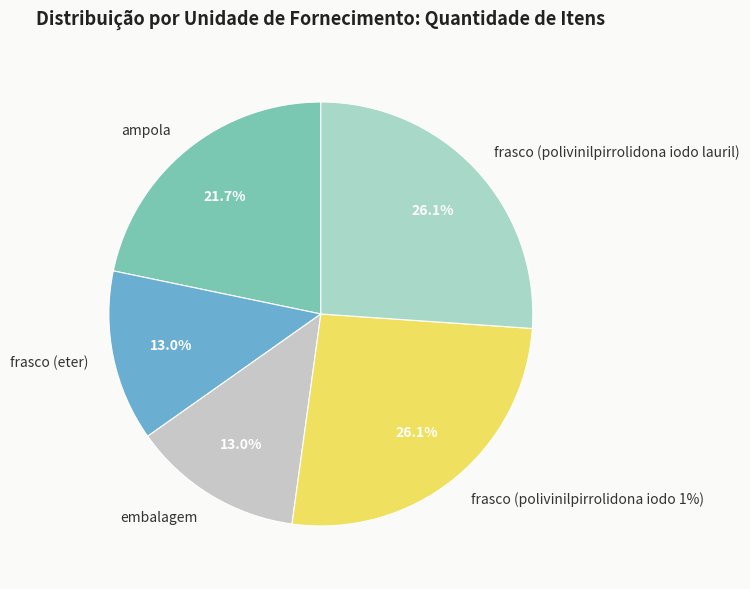

What is the smallest slice in the pie chart?

frasco (eter)